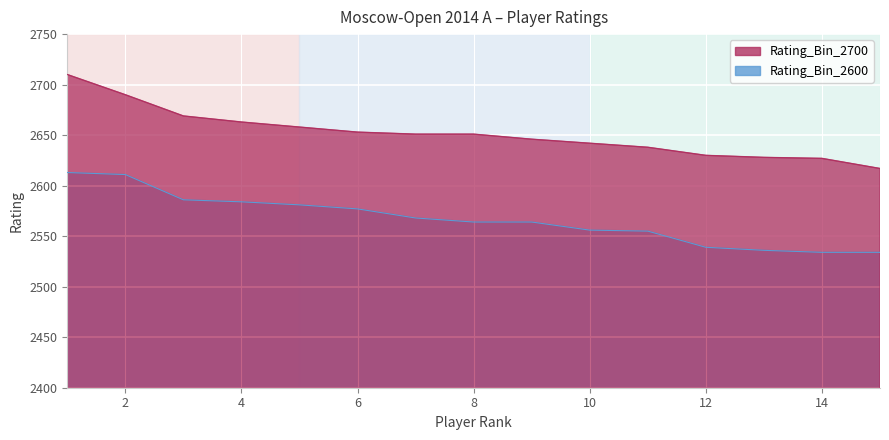

List the series in order of their peak value, lowest first.

Rating_Bin_2600, Rating_Bin_2700